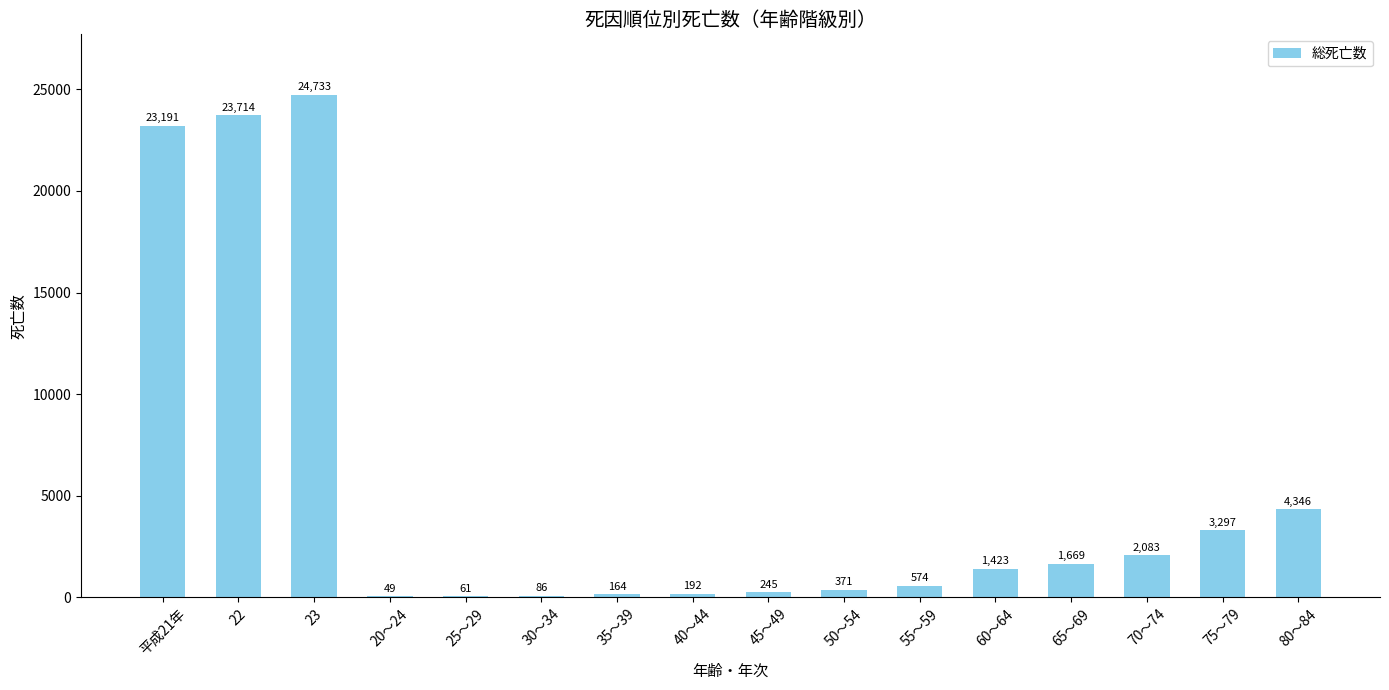

Approximately how many times larger is the value at 50～54 compared to 40～44?

1.9